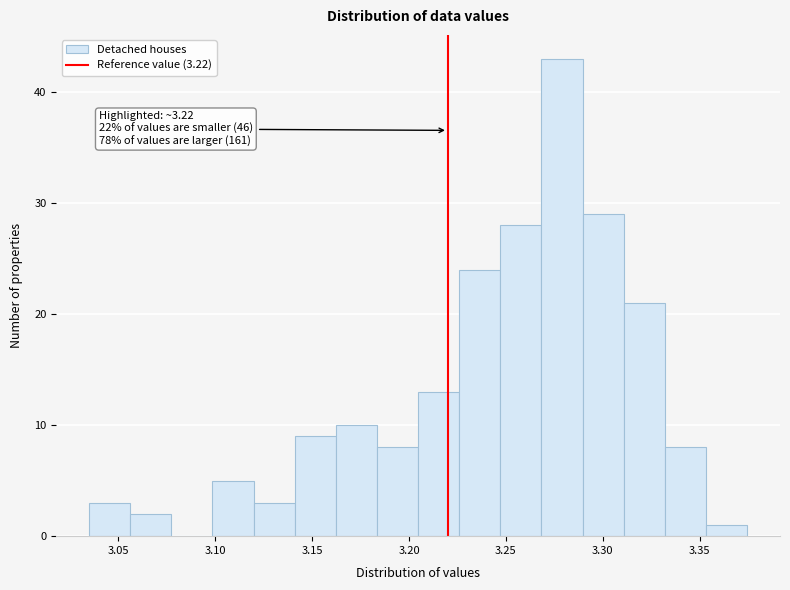

Which range on the x-axis has the tallest bar?

3.270 to 3.290